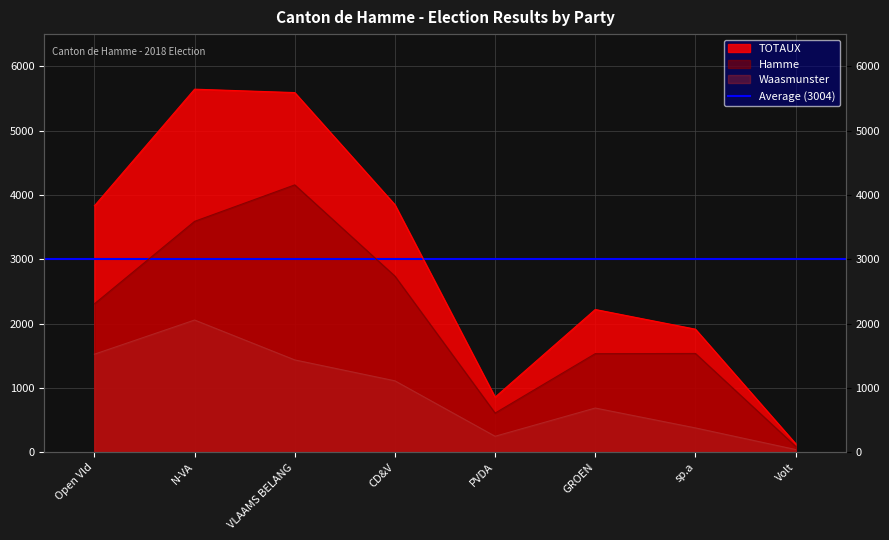

The Waasmunster series shows 2055 at N-VA. True or false?

True